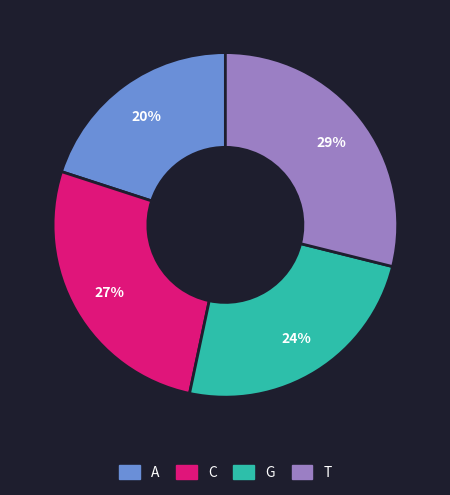

What is the ratio of the value at A to the value at G?

0.8